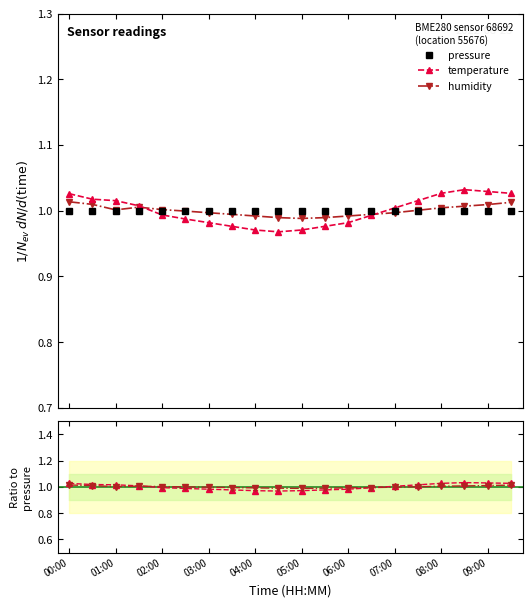

How many interior local valleys does the temperature series have?

1